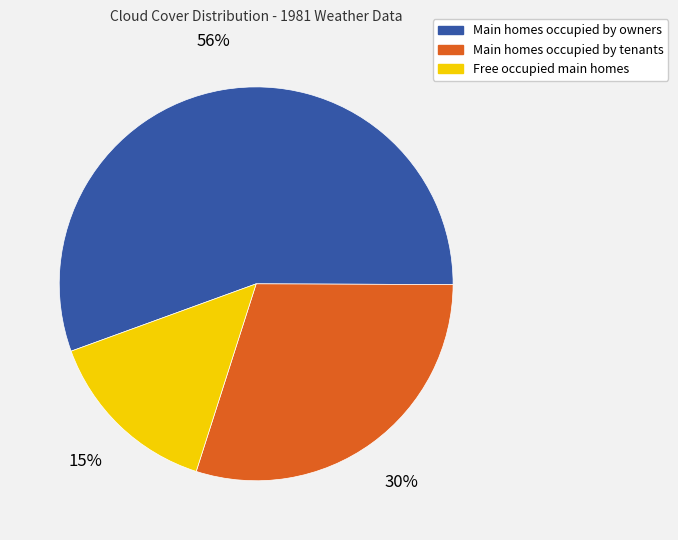

To the nearest percent, what is the difference between the largest and smallest slice percentages?

41%